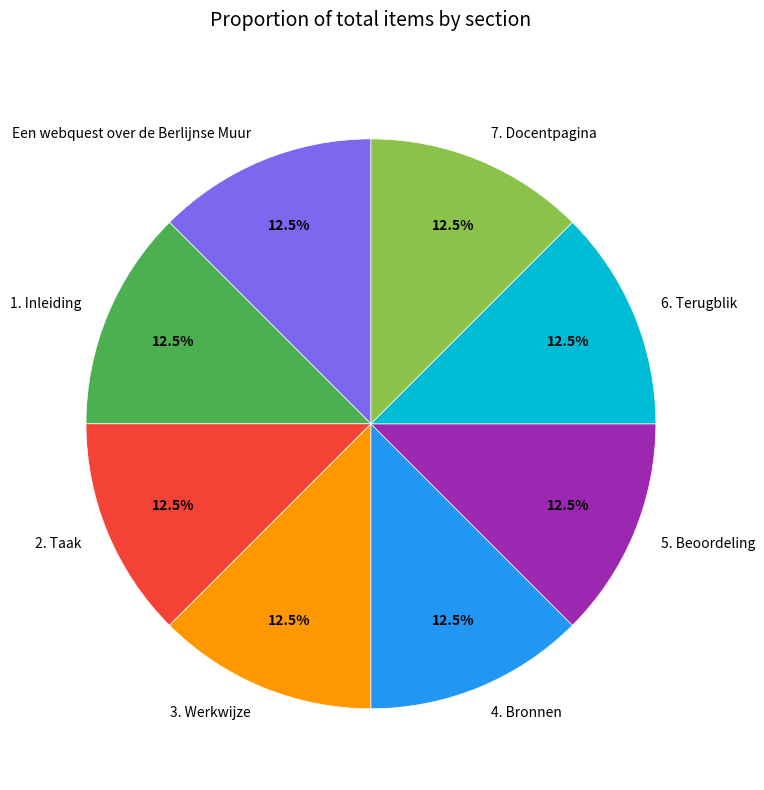

Do 2. Taak and 4. Bronnen together represent more than half of the pie?

No